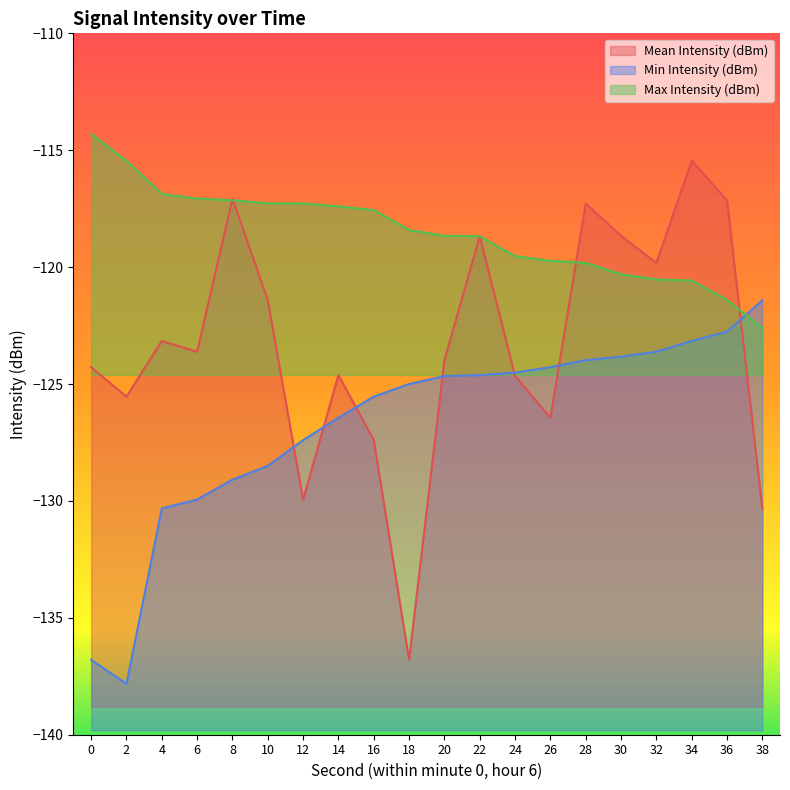

Which category has the lowest value in the Max Intensity (dBm) series?

38